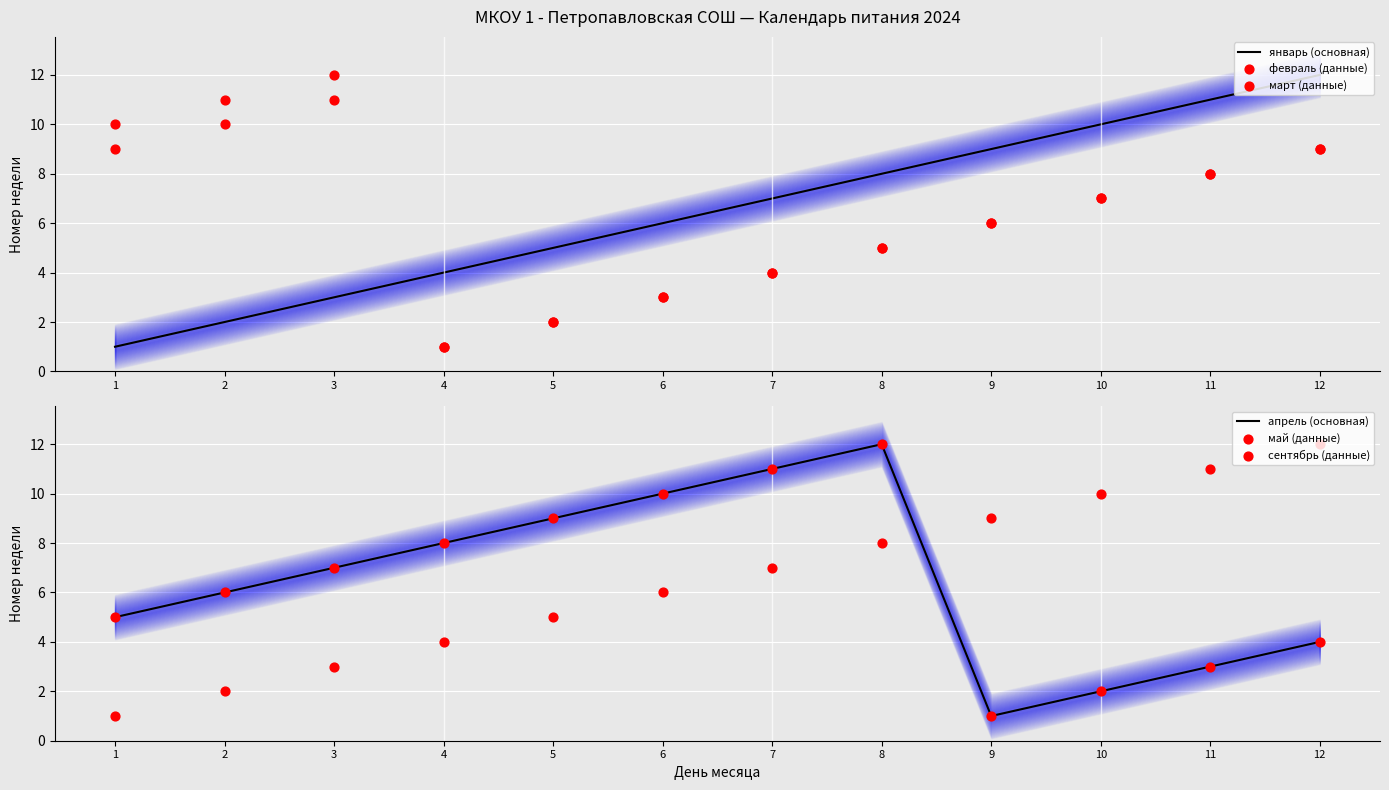

Which series has the widest spread of Y values?

январь (основная)